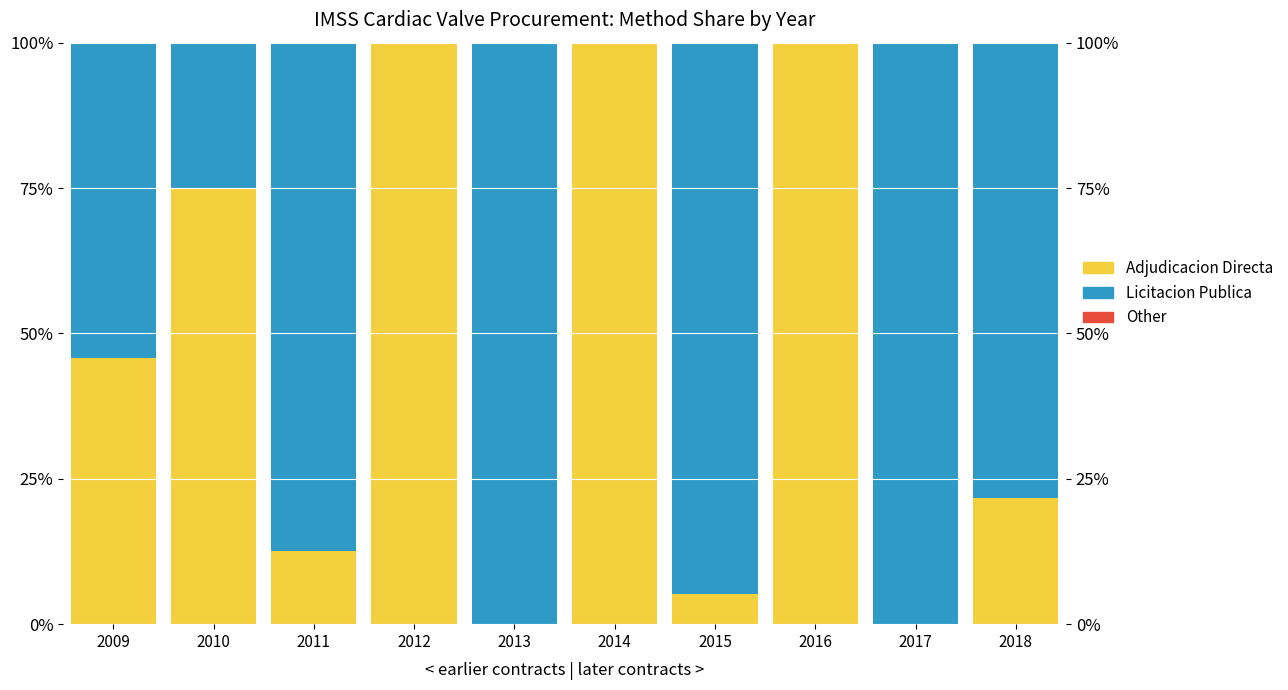

What is the spread (max minus min) of values at 2009?

0.5